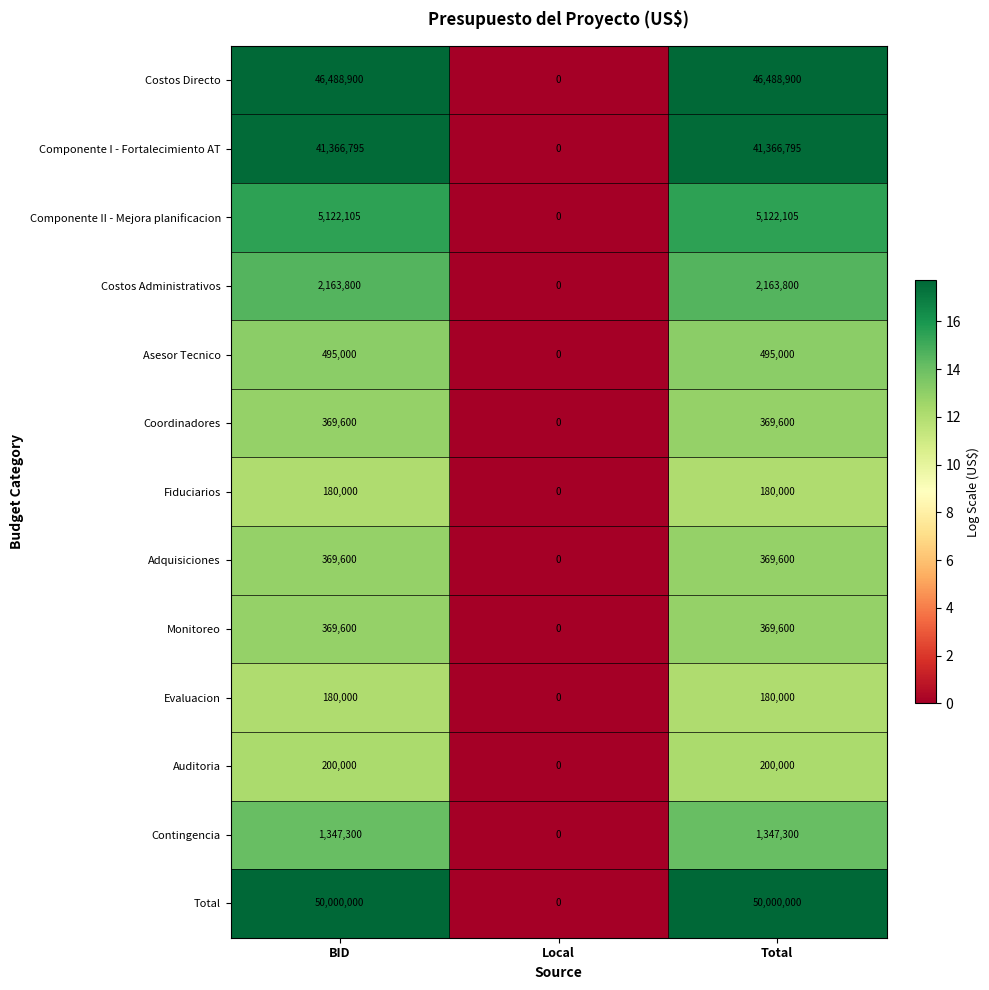

What is the sum of the Componente II - Mejora planificacion values at Local and BID?

5122105